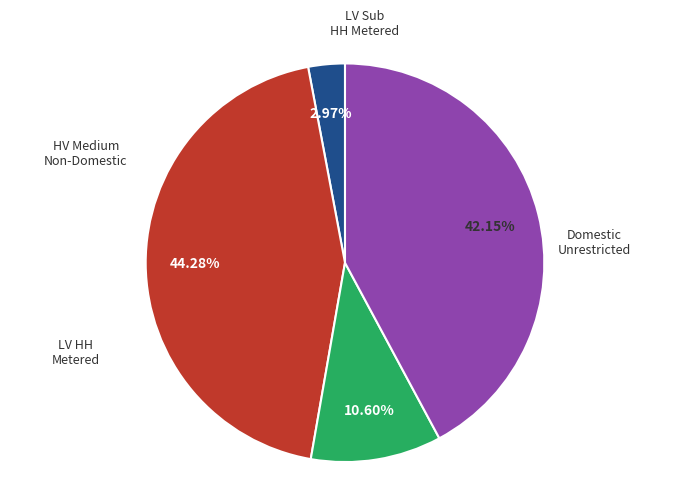

Count the number of slices in the pie.

4